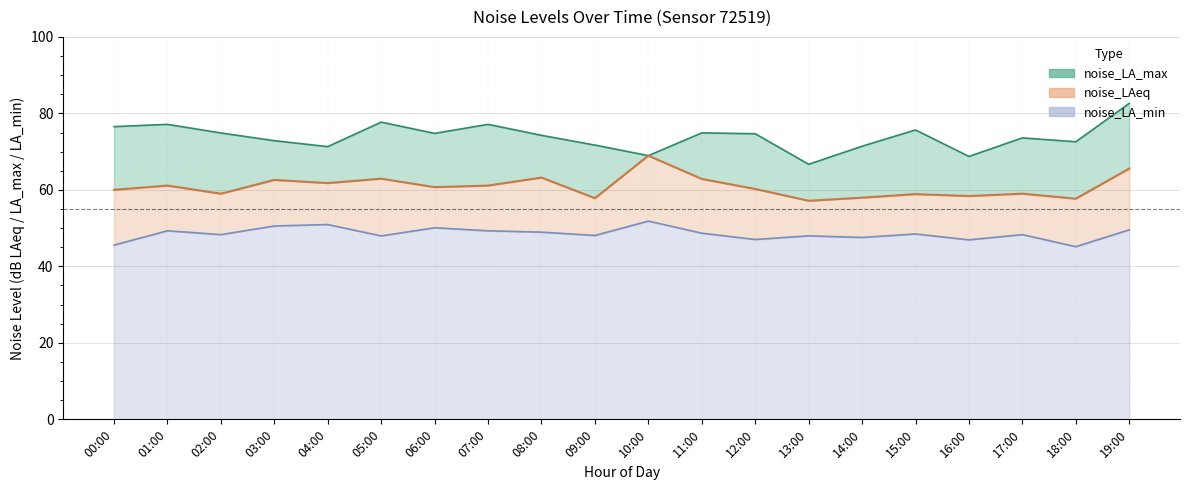

True or false: noise_LA_min has a value of 14.2 at 02:00.

False